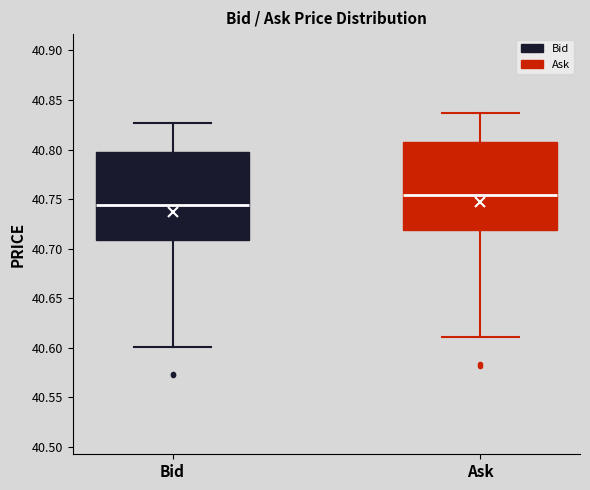

Reading left to right, read every box against the y-axis: the position of its median line, the range the box covers, and the ends of its whiskers. The values are not printed on the chart, so give them approximately, as read against the axis.

Bid: median 40.745, box 40.710 to 40.795, whiskers 40.600 to 40.825
Ask: median 40.755, box 40.720 to 40.805, whiskers 40.610 to 40.835